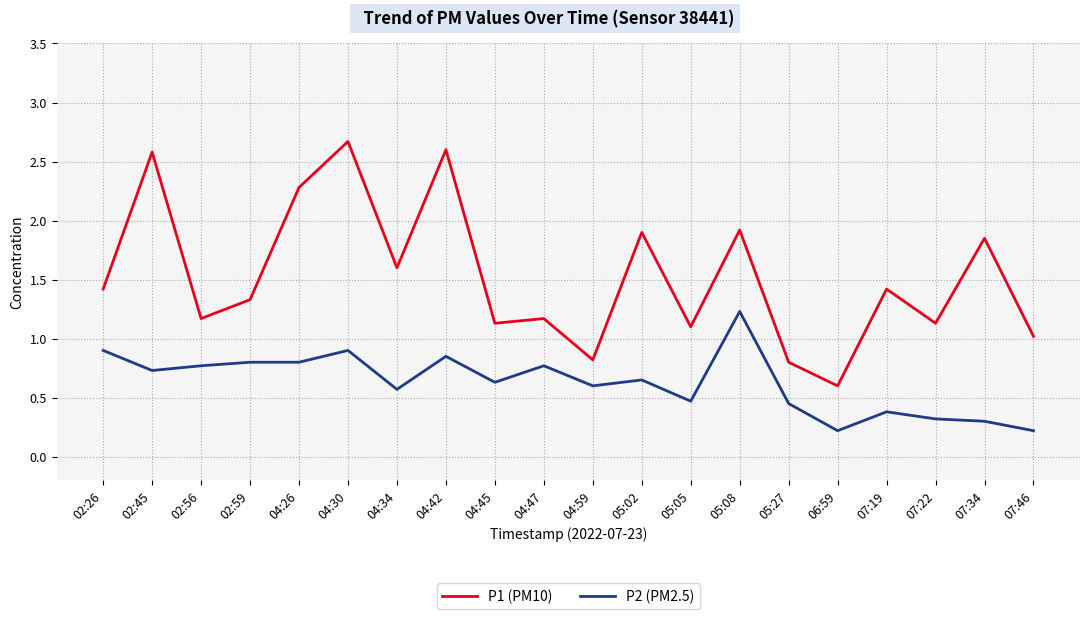

Is it true that P1 (PM10) equals 0.5 at 05:05?

False